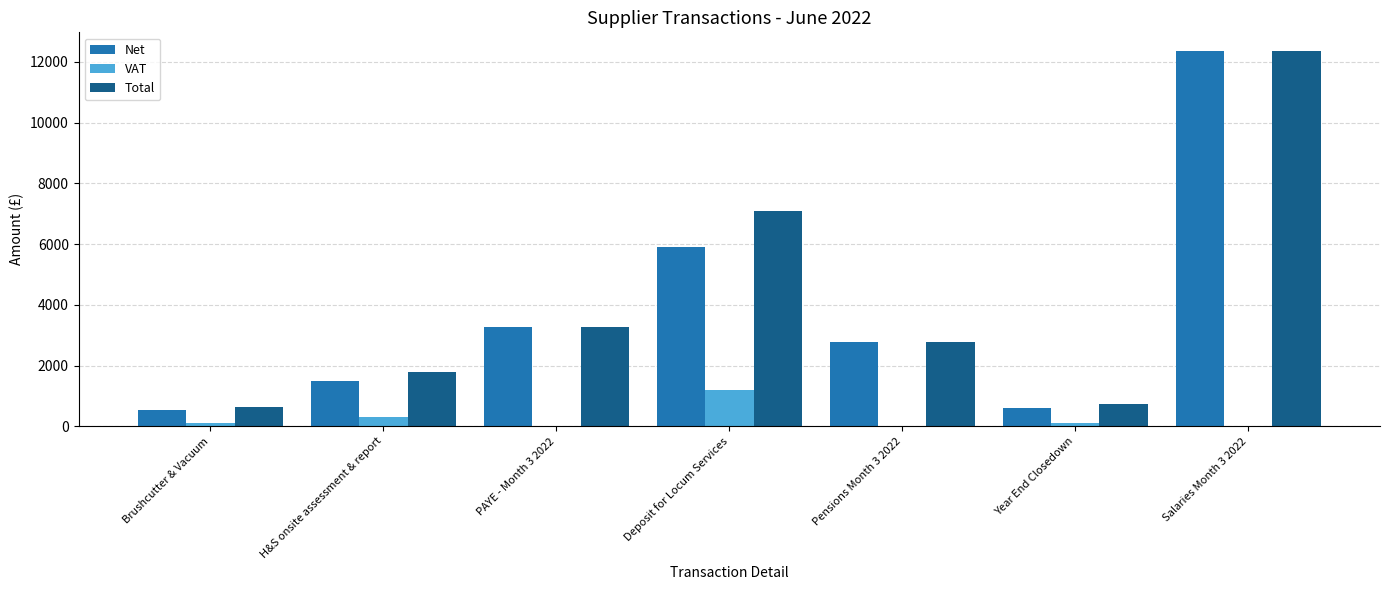

What are all the series names shown in the legend?

Net, VAT, Total